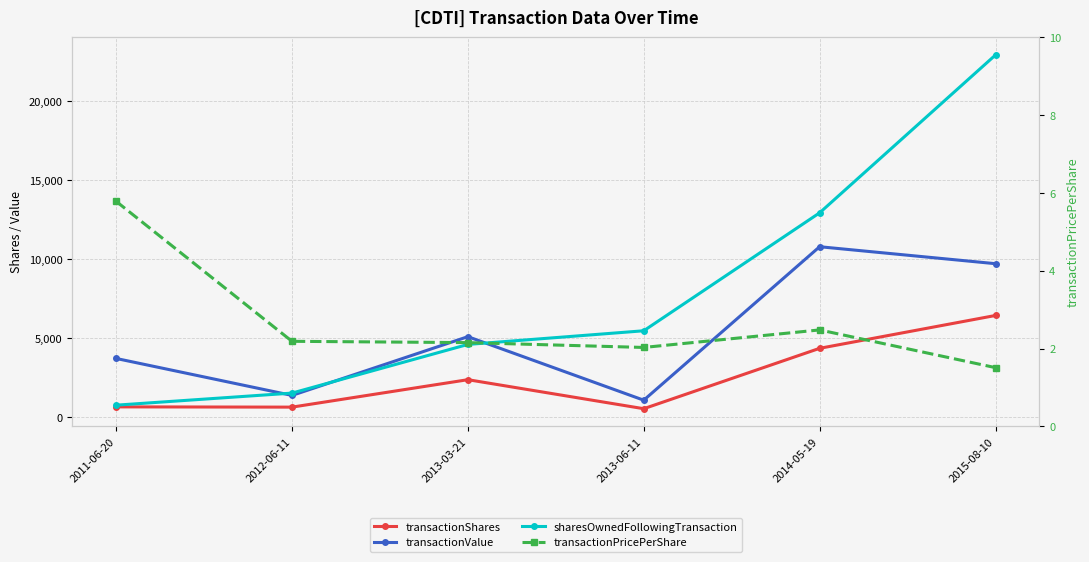

Where does the sharesOwnedFollowingTransaction series first go above 5462?

2014-05-19